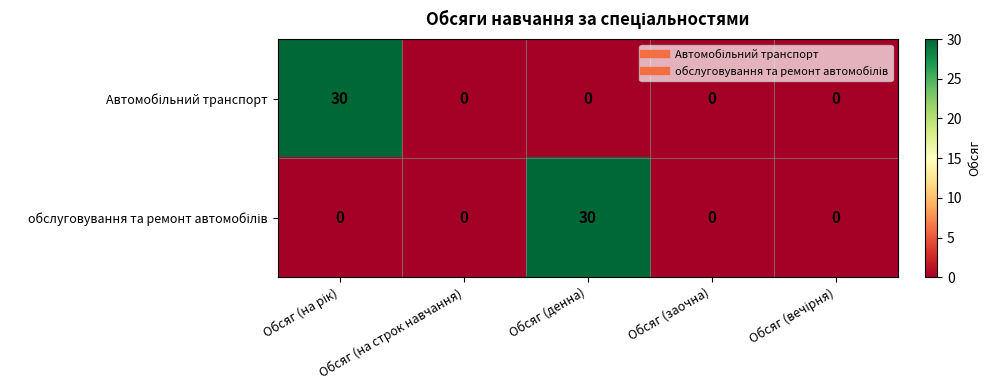

What is the greatest value displayed?

30